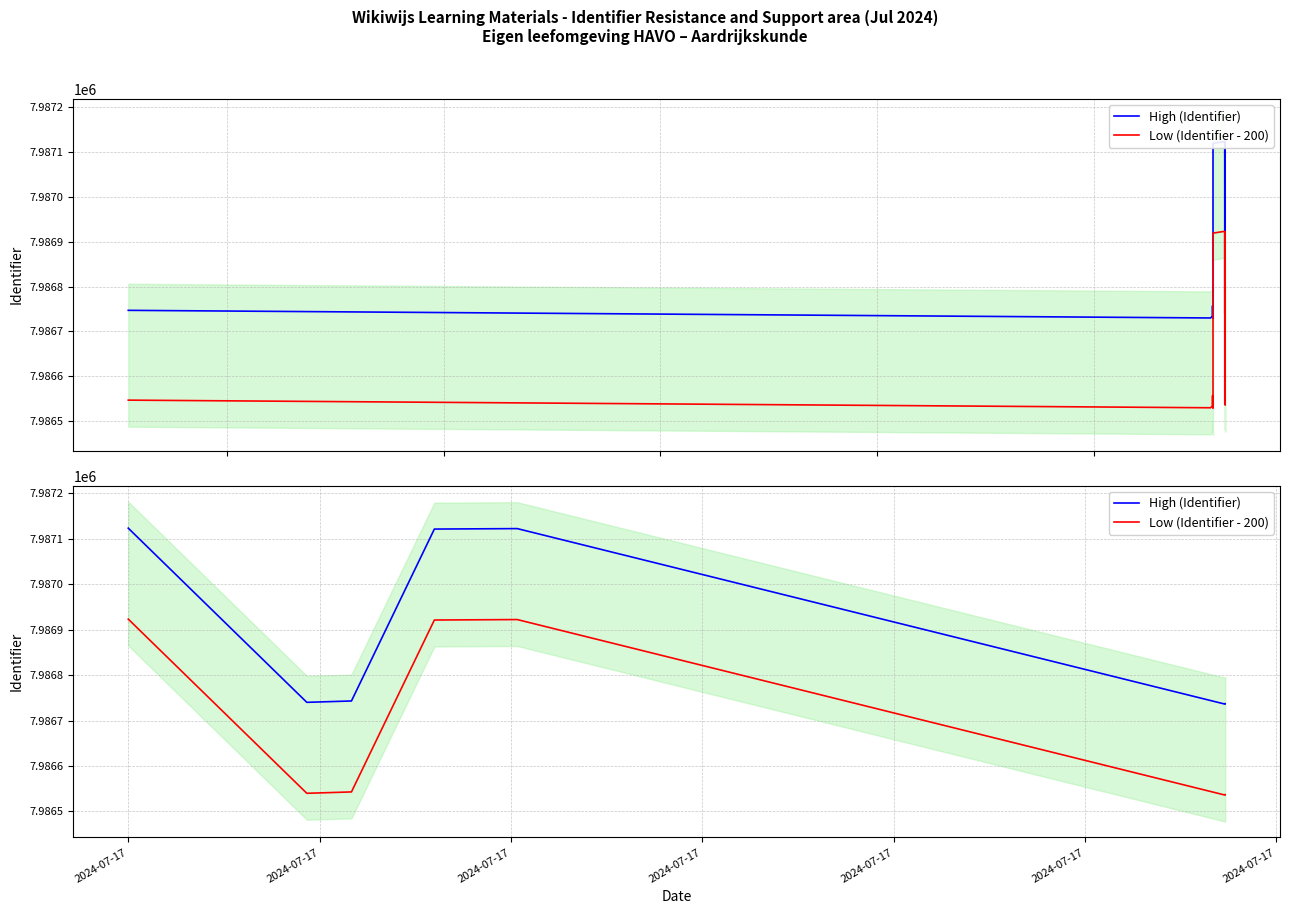

Which series changed the most between 2024-07-17 and 2024-07-17?

High (Identifier)